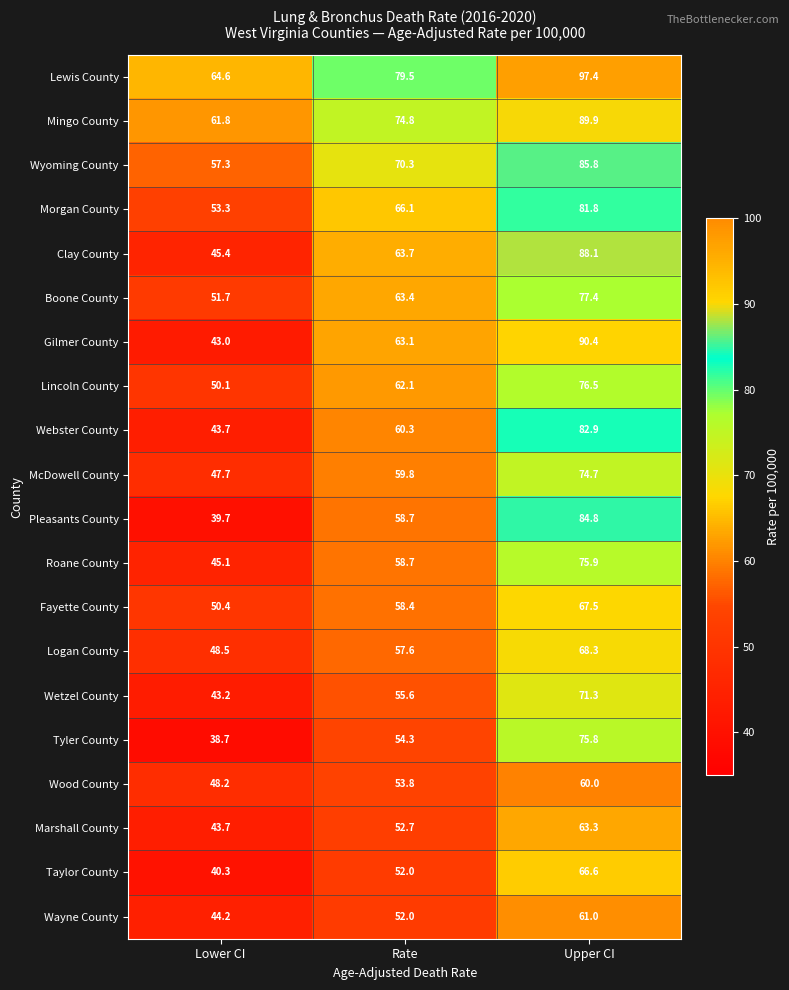

The value of Clay County at Upper CI is 88.1. True or false?

True